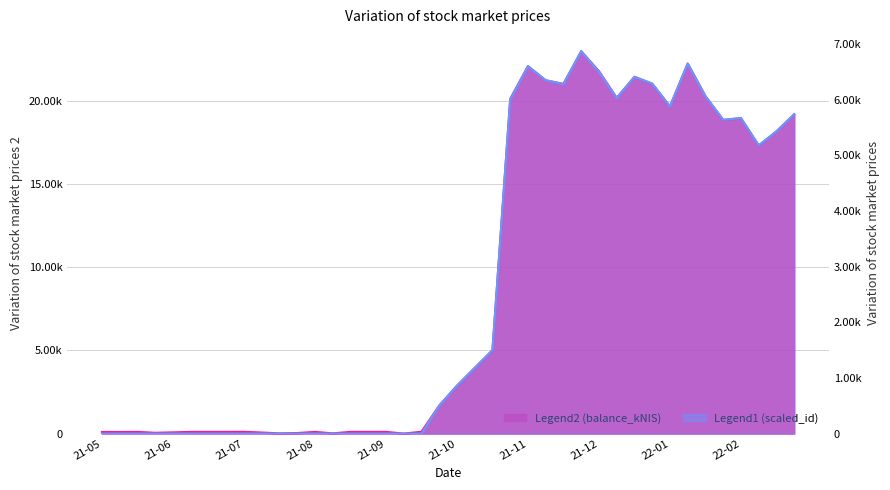

Rank the categories by balance_kNIS value from lowest to highest.

2021-09-23, 2021-08-05, 2021-08-26, 2021-08-12, 2021-06-17, 2021-07-29, 2021-06-24, 2021-06-03, 2021-05-27, 2021-08-19, 2021-07-01, 2021-07-08, 2021-07-15, 2021-06-10, 2021-09-02, 2021-09-09, 2021-09-14, 2021-07-22, 2021-10-14, 2021-10-21, 2021-10-28, 2021-11-04, 2021-11-11, 2022-02-24, 2022-03-03, 2022-02-10, 2022-02-17, 2022-03-10, 2022-01-20, 2021-11-18, 2021-12-30, 2022-02-03, 2021-12-09, 2022-01-13, 2021-12-02, 2022-01-06, 2021-12-23, 2021-11-25, 2022-01-27, 2021-12-16